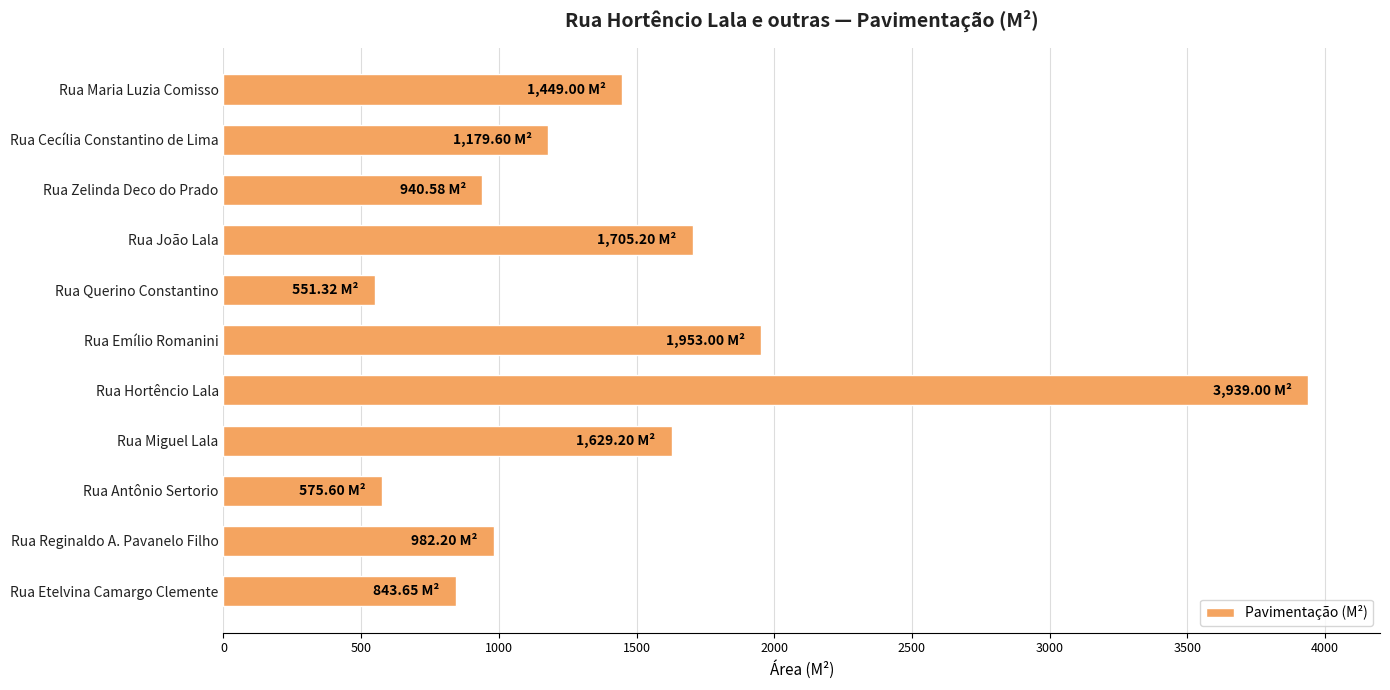

Approximately how many times larger is the value at Rua Reginaldo A. Pavanelo Filho compared to Rua Etelvina Camargo Clemente?

1.2